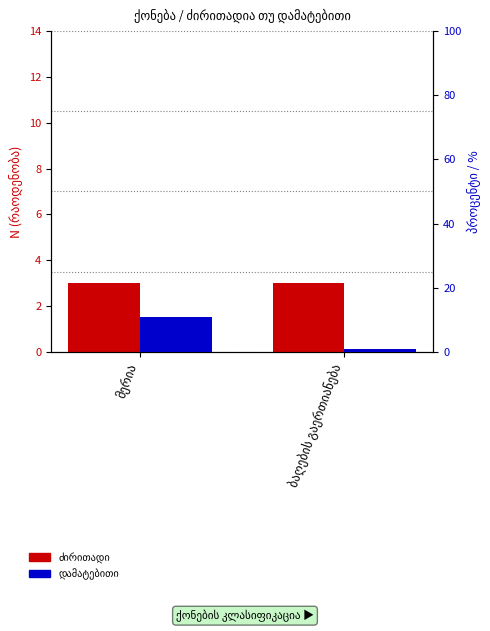

At which category is the sum across all series the highest?

მერია